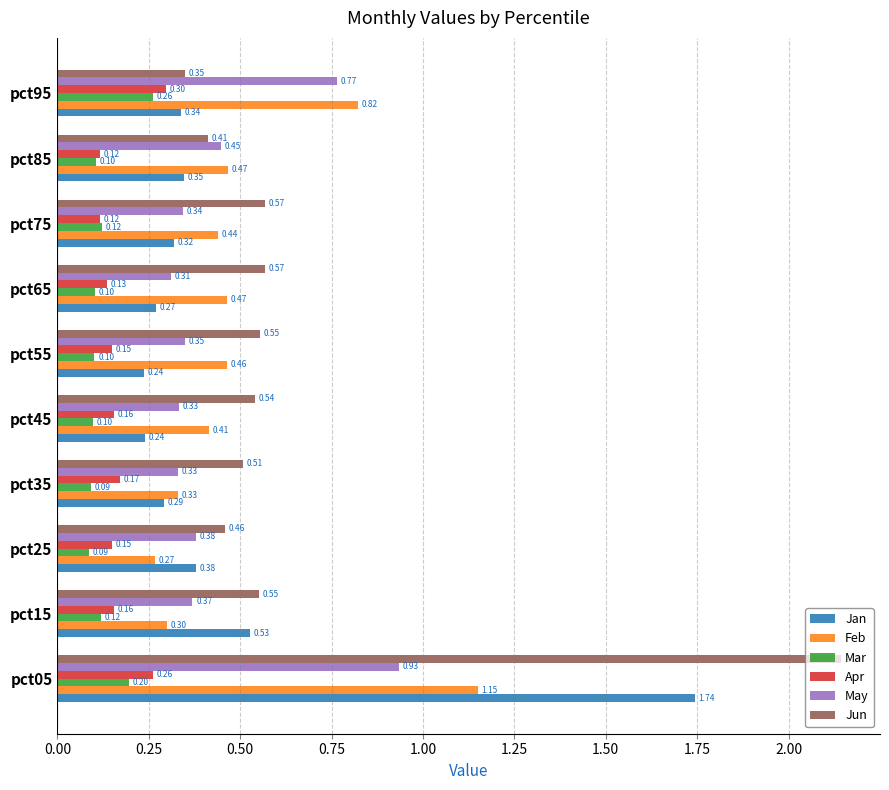

What is the sum of all May values?

4.6